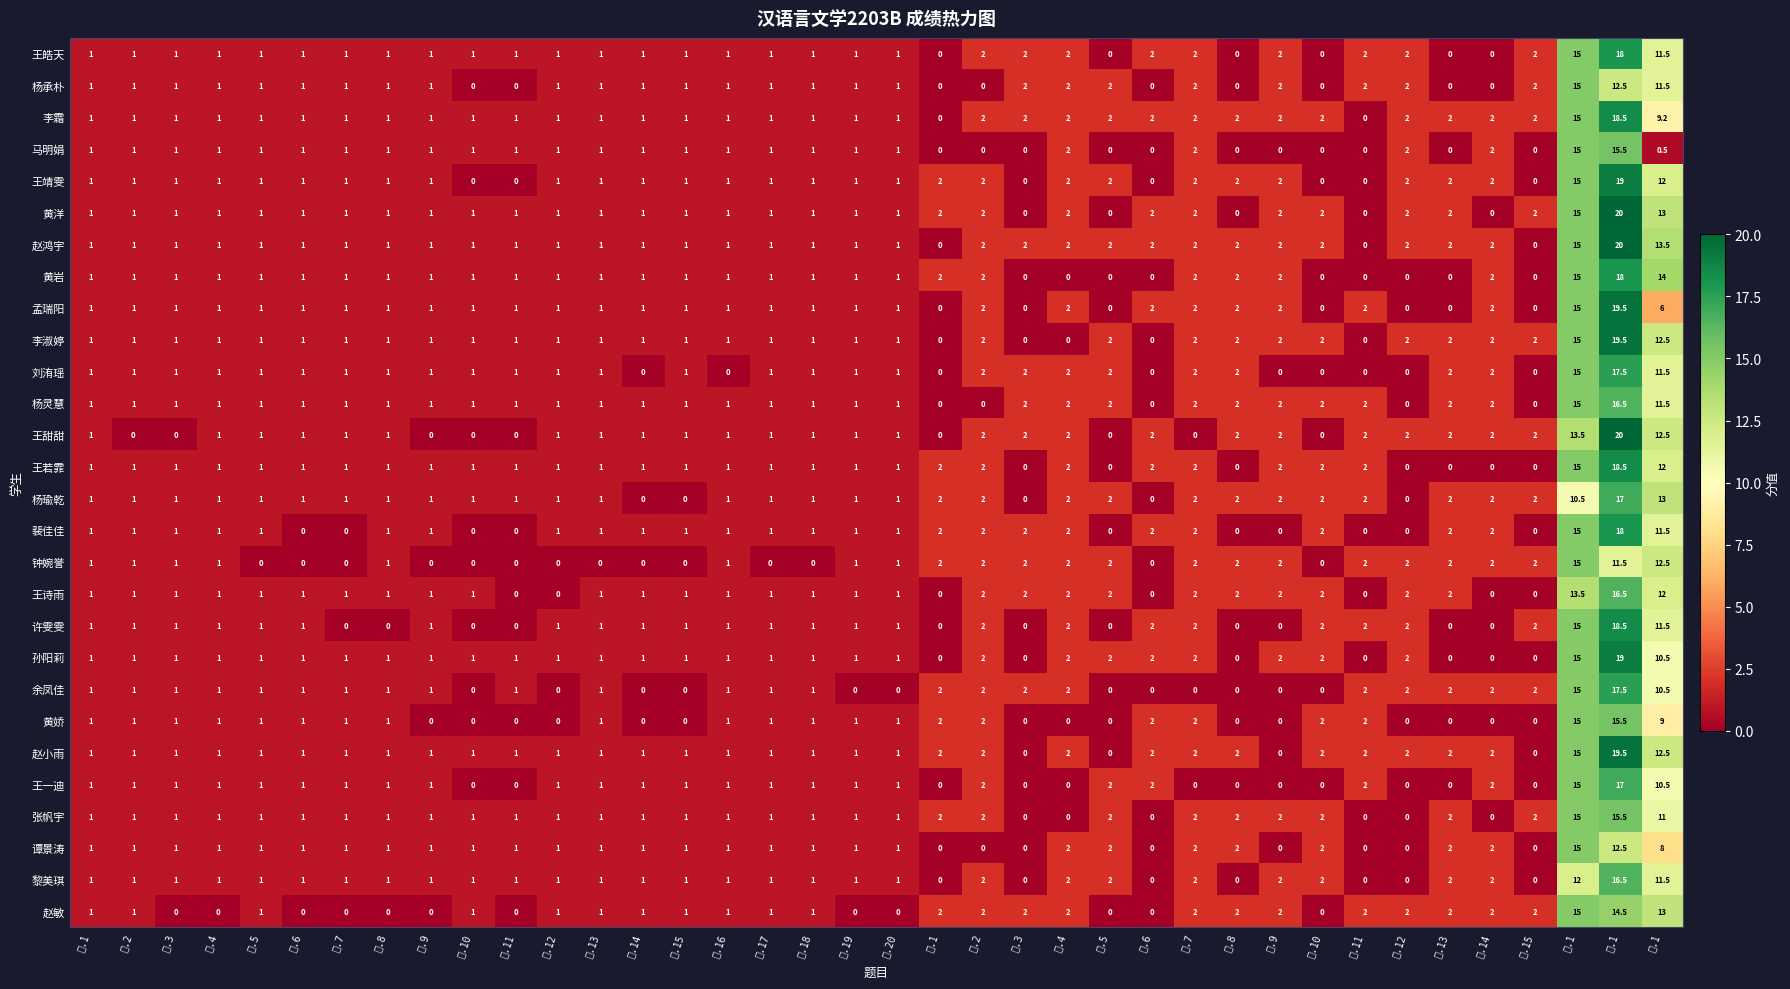

At which category is the sum across all series the highest?

四.1